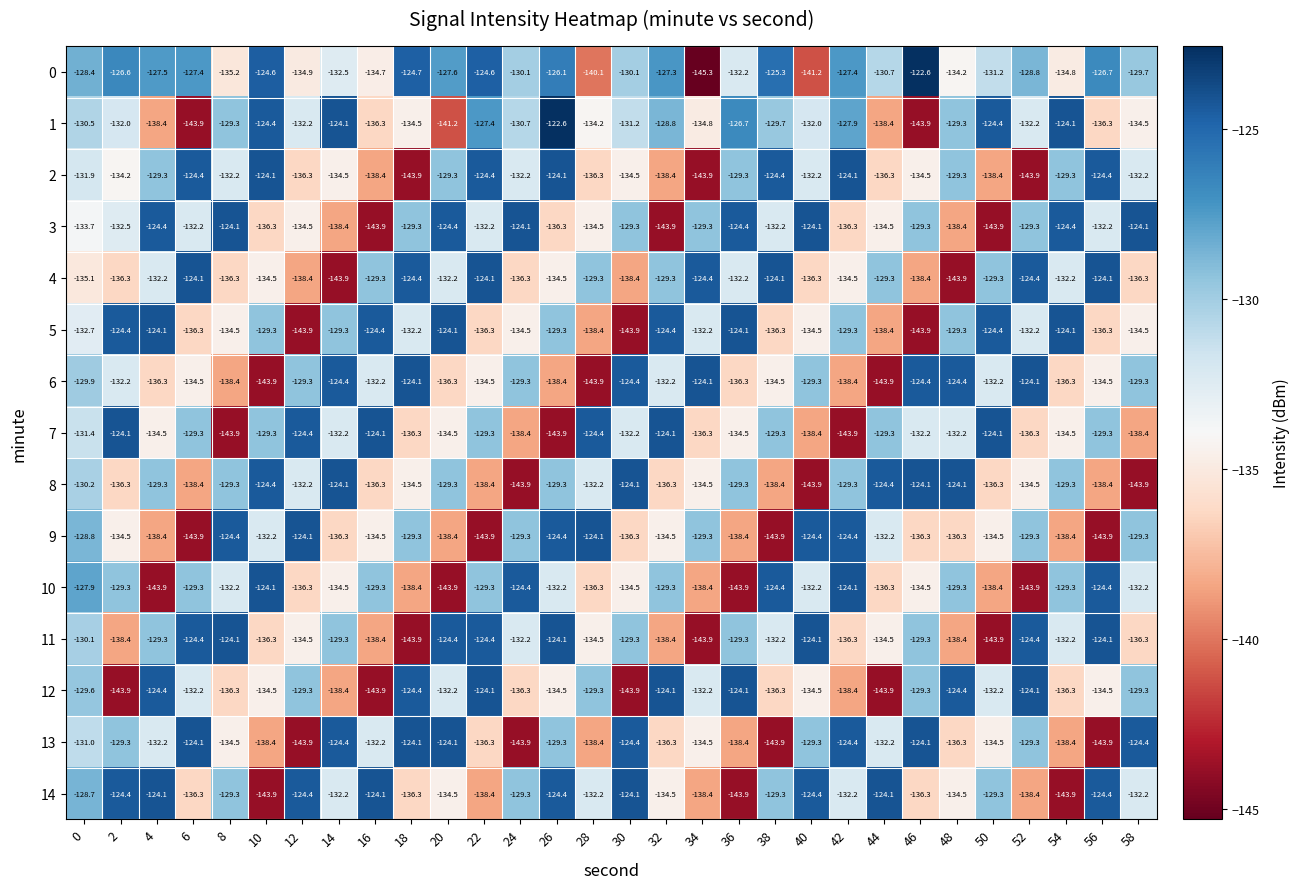

True or false: 13 has a value of -143.9 at 56.

True